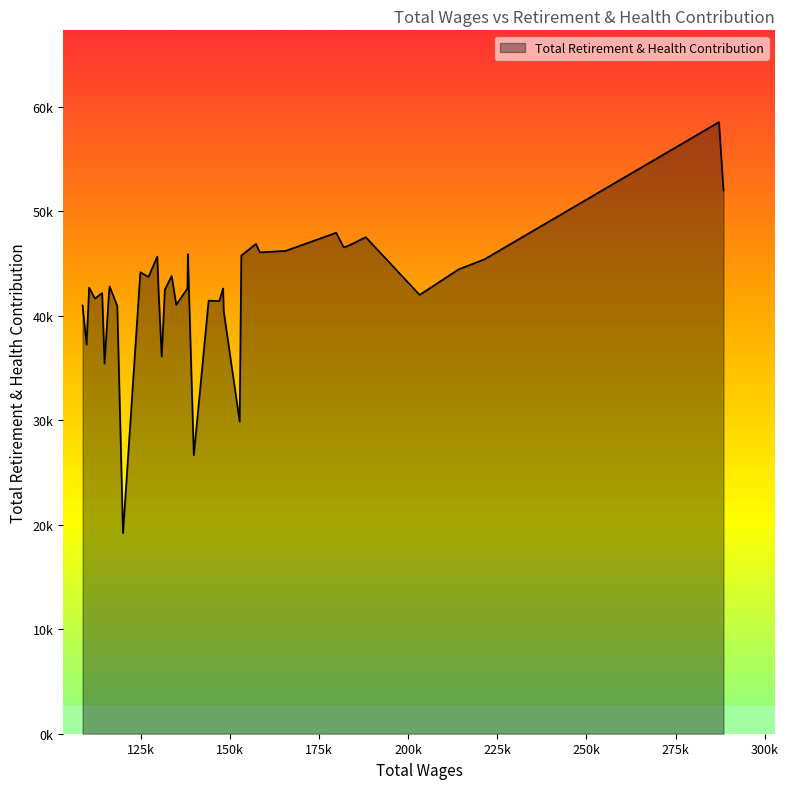

Does the chart have visible grid lines?

No